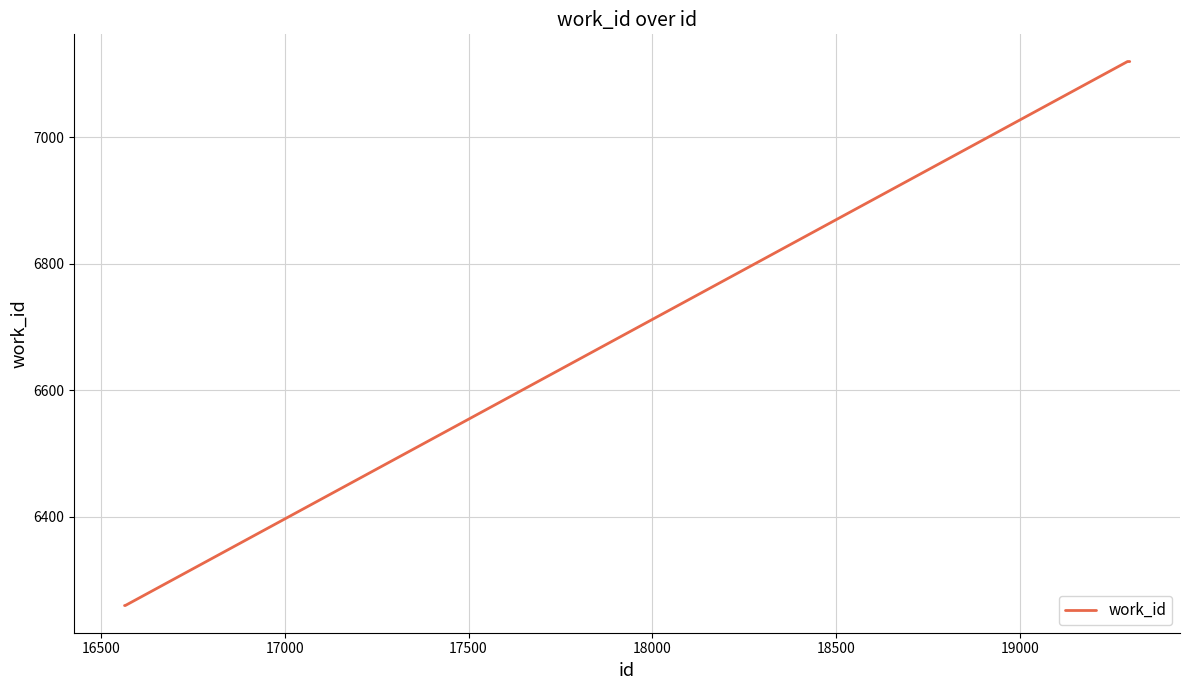

What is the minimum value shown in the chart?

6260